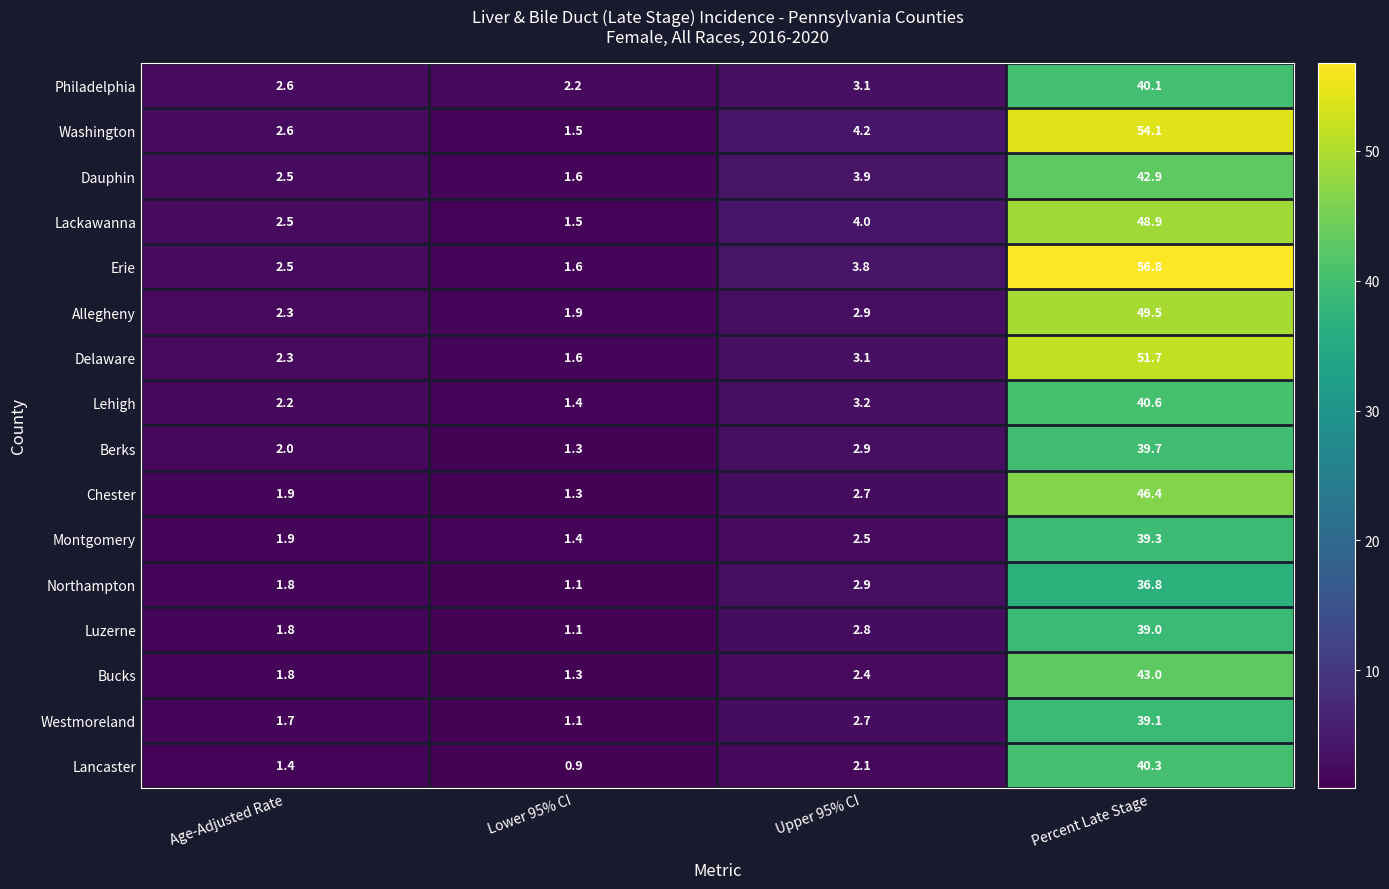

What is the difference between the second highest and minimum values in the Bucks series?

1.1